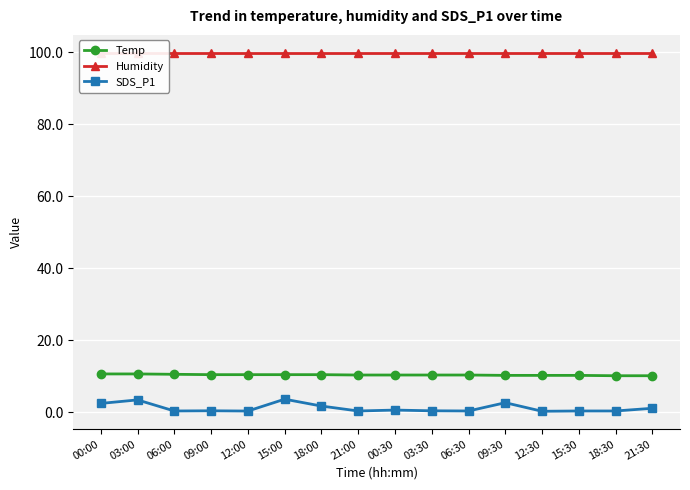

Which category has the lowest value across all series?

12:30